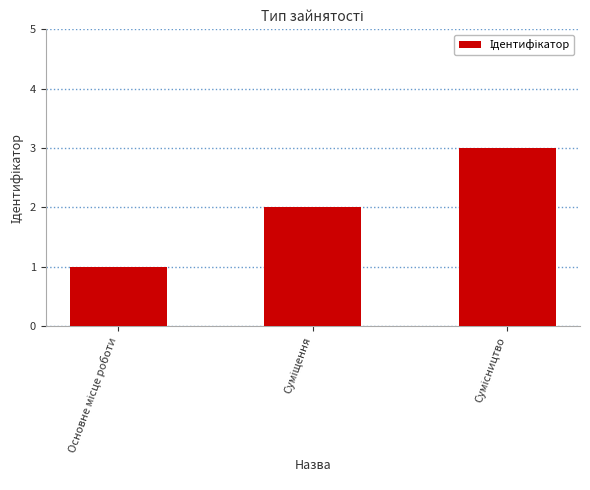

What is the maximum value shown in the chart?

3